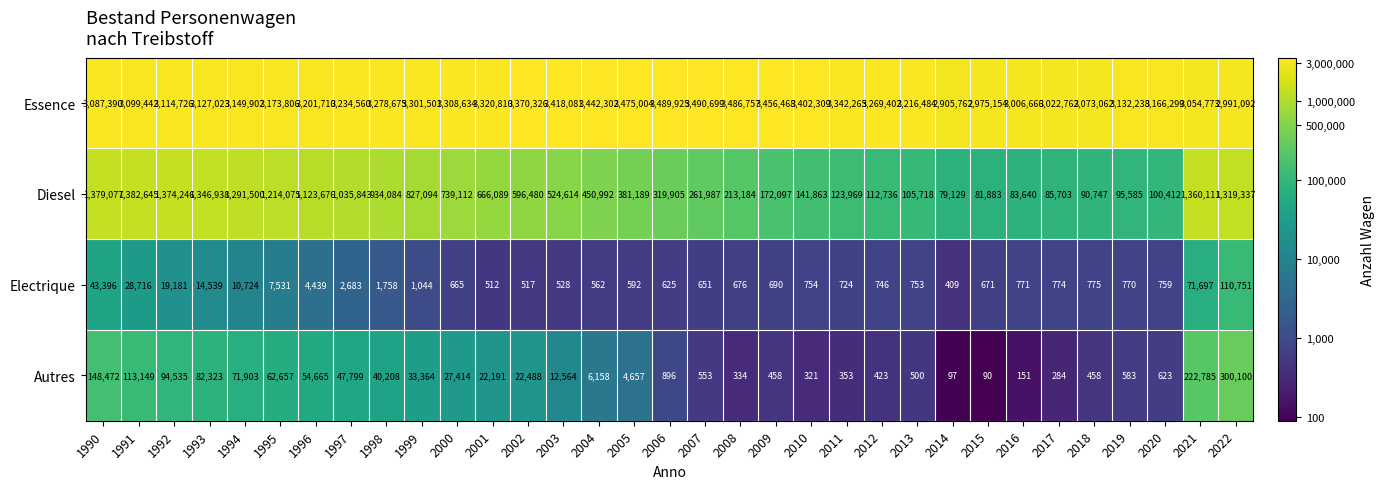

The value of Essence at 2012 is 3269402. True or false?

True